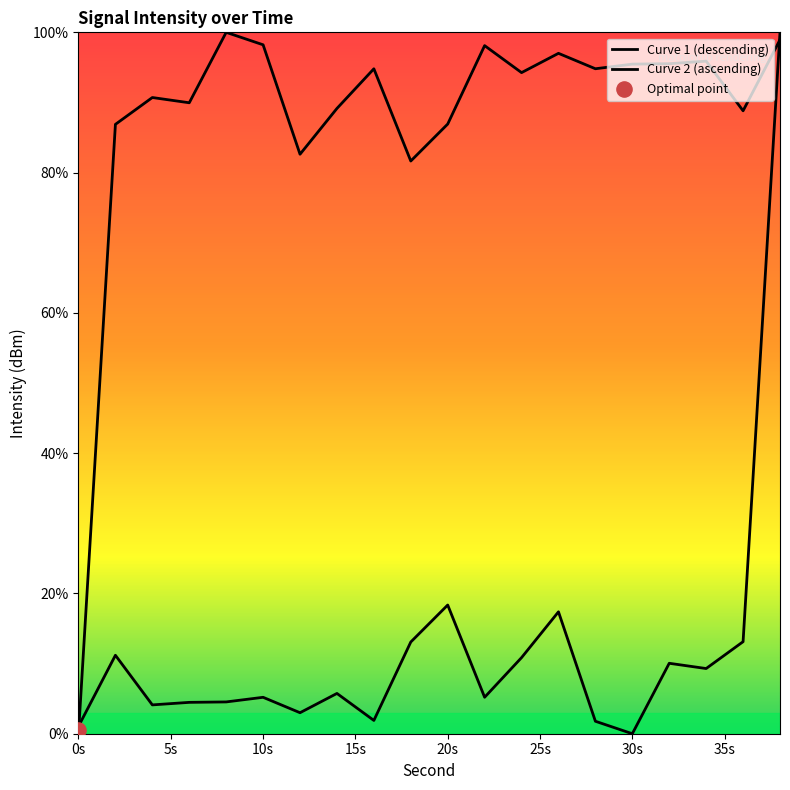

Which series reaches the maximum Y coordinate?

Curve 1 (descending)